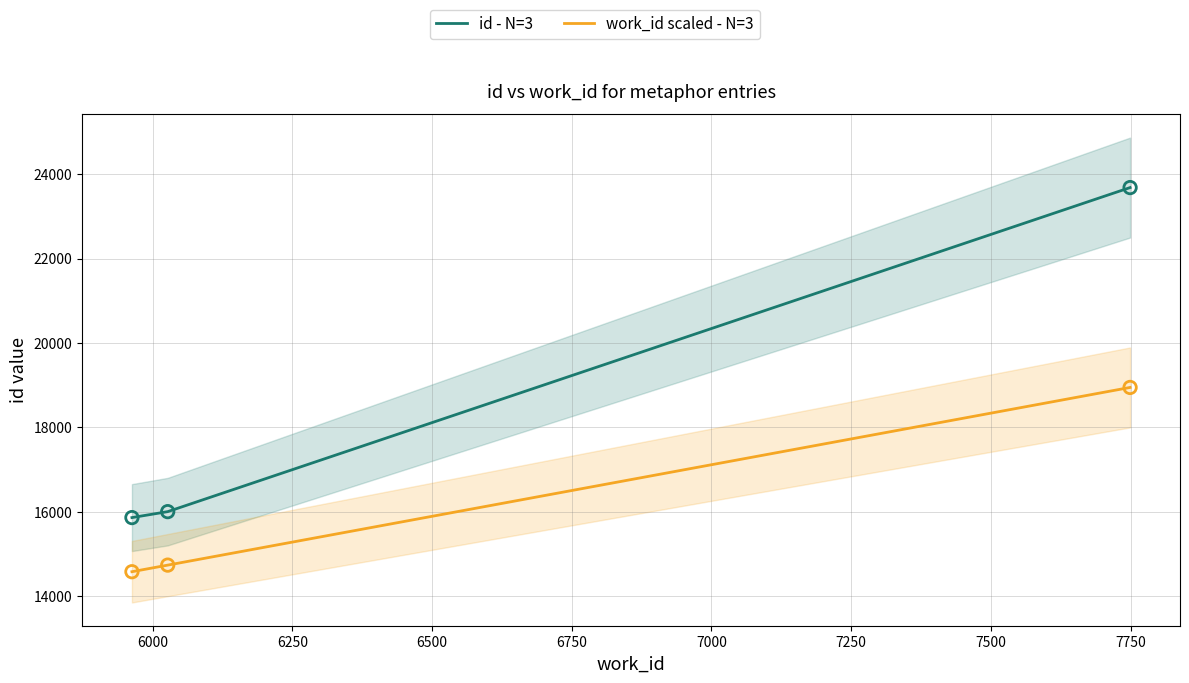

Which series reaches the minimum Y coordinate?

work_id scaled - N=3